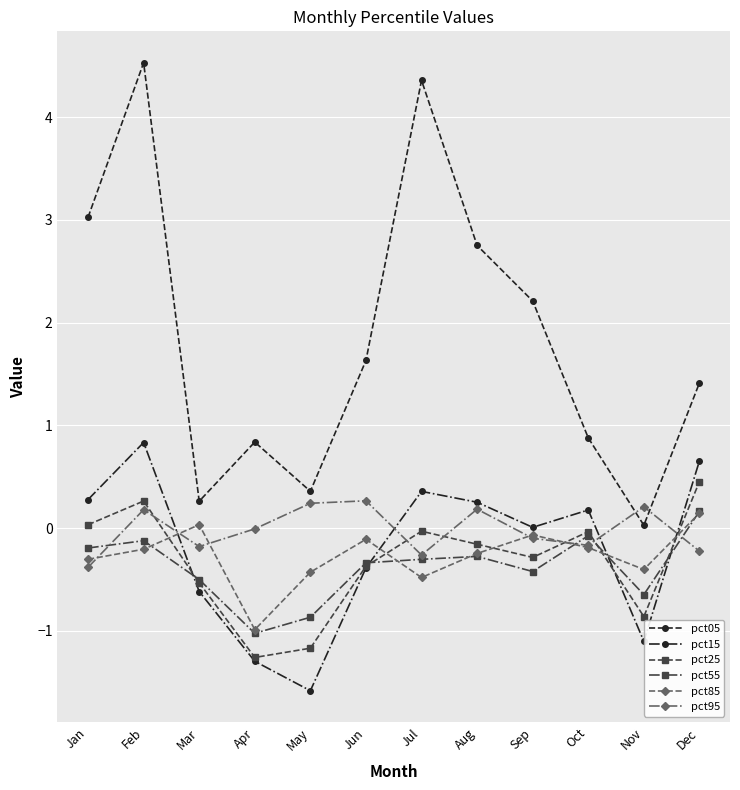

How many values in pct85 are below zero?

10